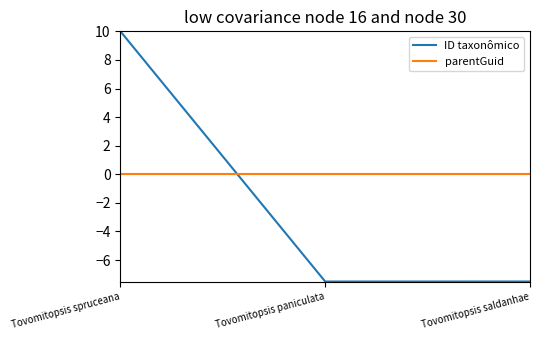

What is the total value across all series at Tovomitopsis spruceana?

10.0